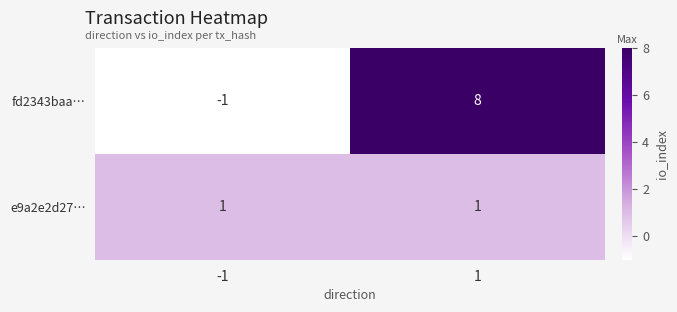

At which category is the sum across all series the highest?

1